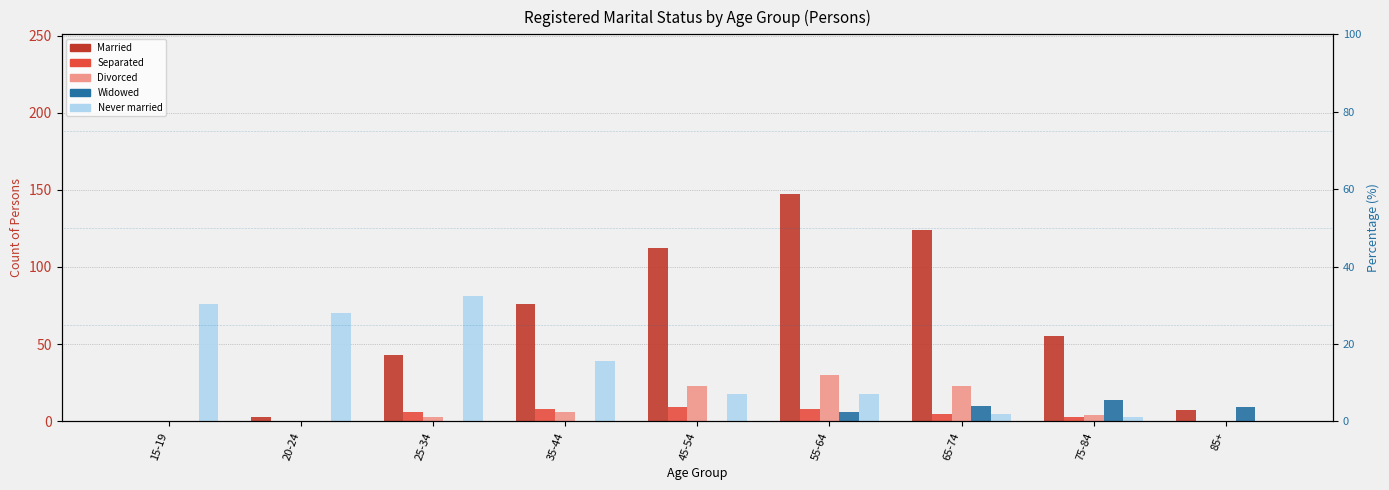

Reading right to left, list all the values displayed in this chart.

Married: 7	55	124	147	112	76	43	3	0
Separated: 0	3	5	8	9	8	6	0	0
Divorced: 0	4	23	30	23	6	3	0	0
Widowed: 9	14	10	6	0	0	0	0	0
Never married: 0	3	5	18	18	39	81	70	76